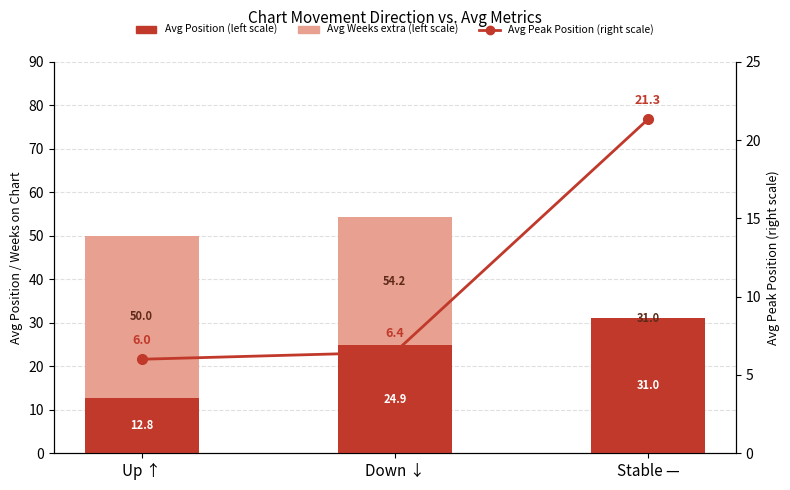

Is it true that Avg Weeks extra (left scale) equals -19.8 at Stable —?

False